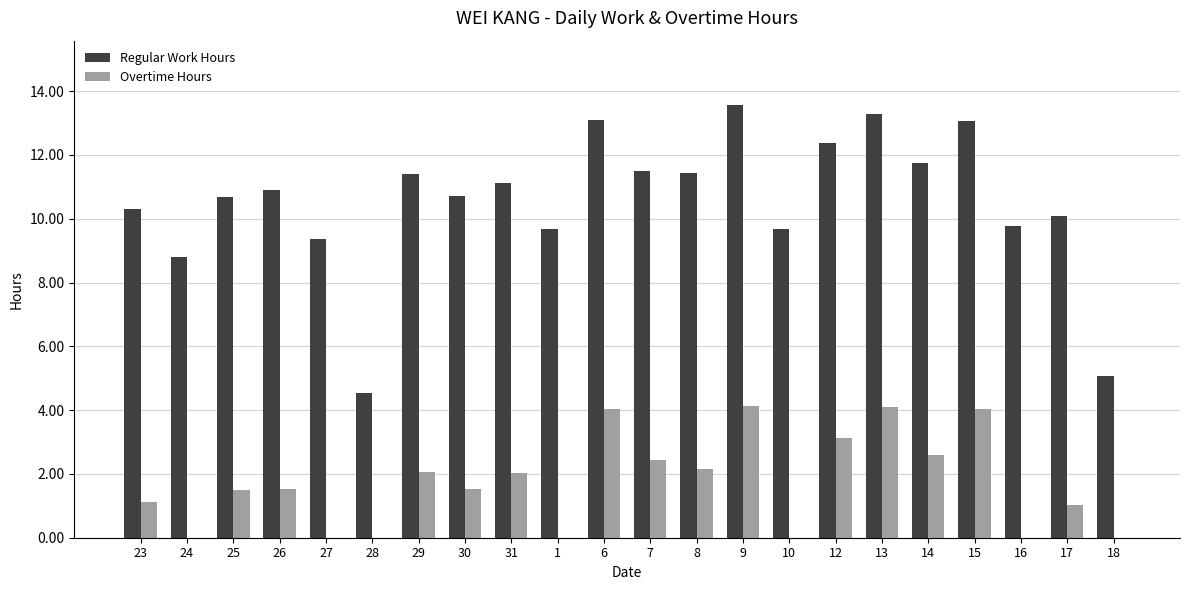

Count the number of categories in the chart.

22